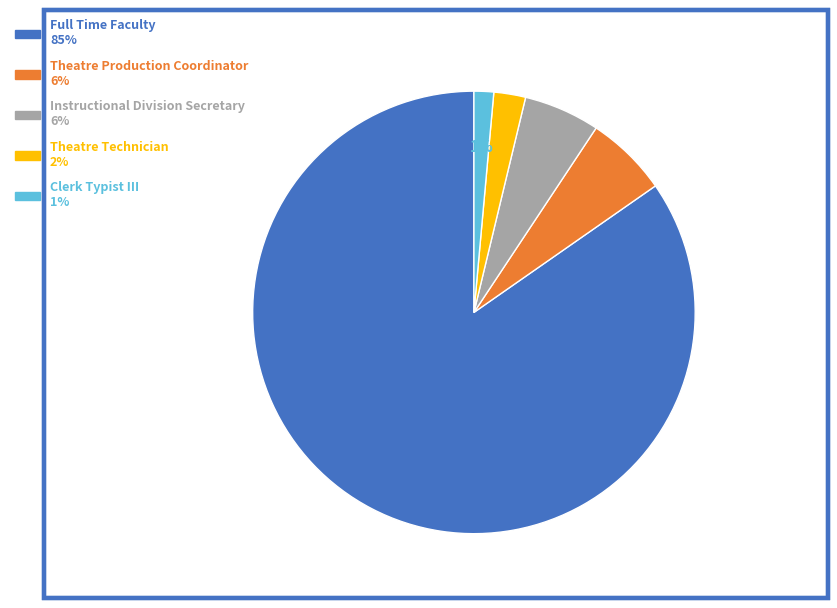

Which category has the biggest portion of the pie?

Full Time Faculty